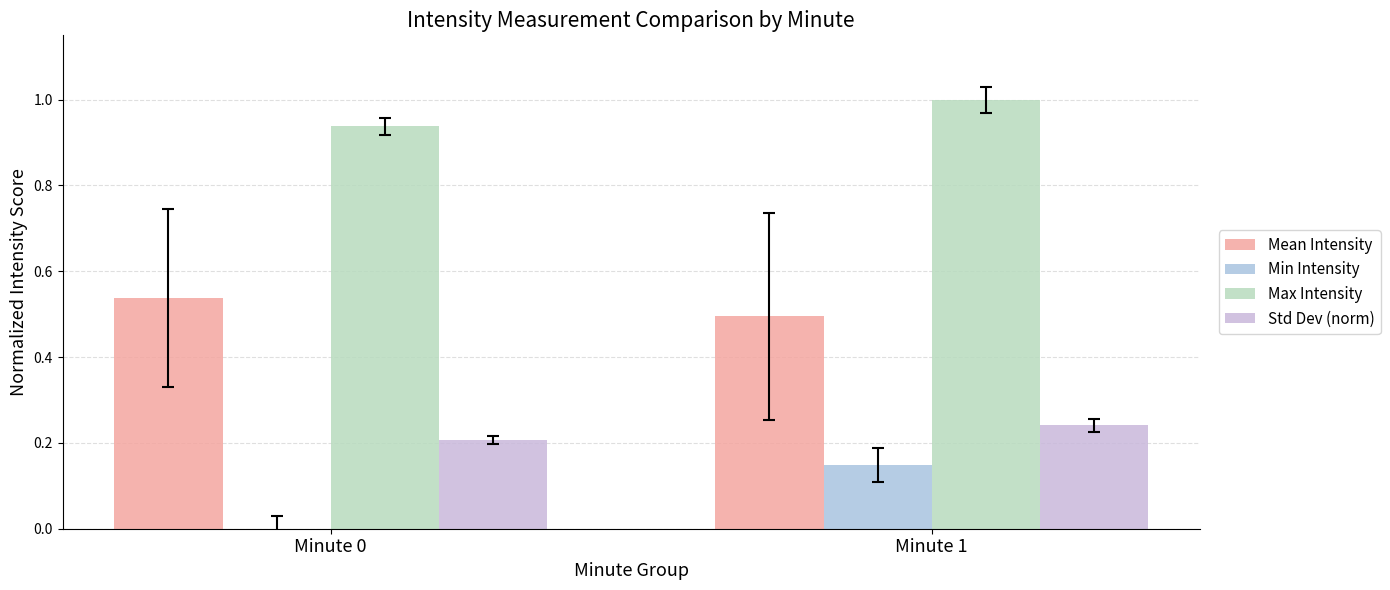

How many groups of bars are there?

2